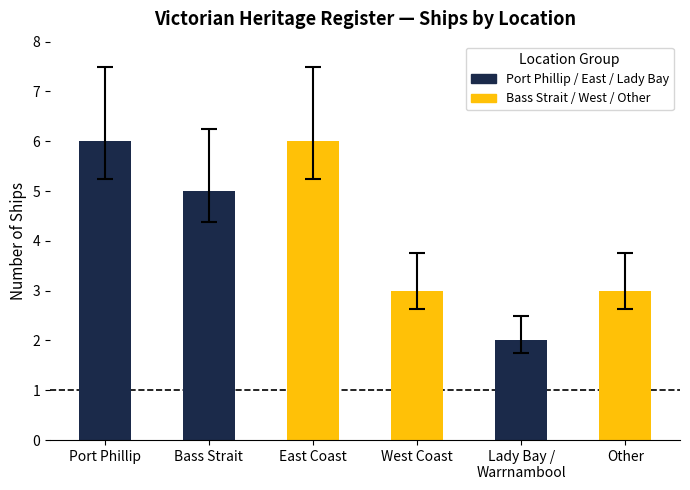

What is the label of the 4th bar from the right?

East Coast